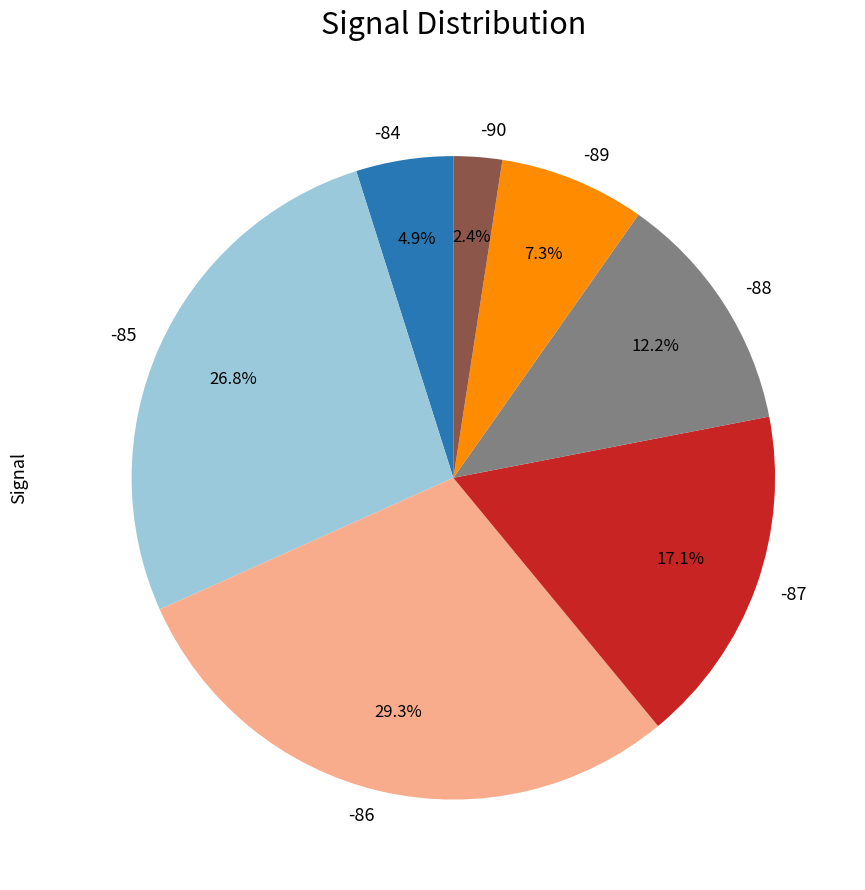

Between -84 and -86, which is larger?

-86